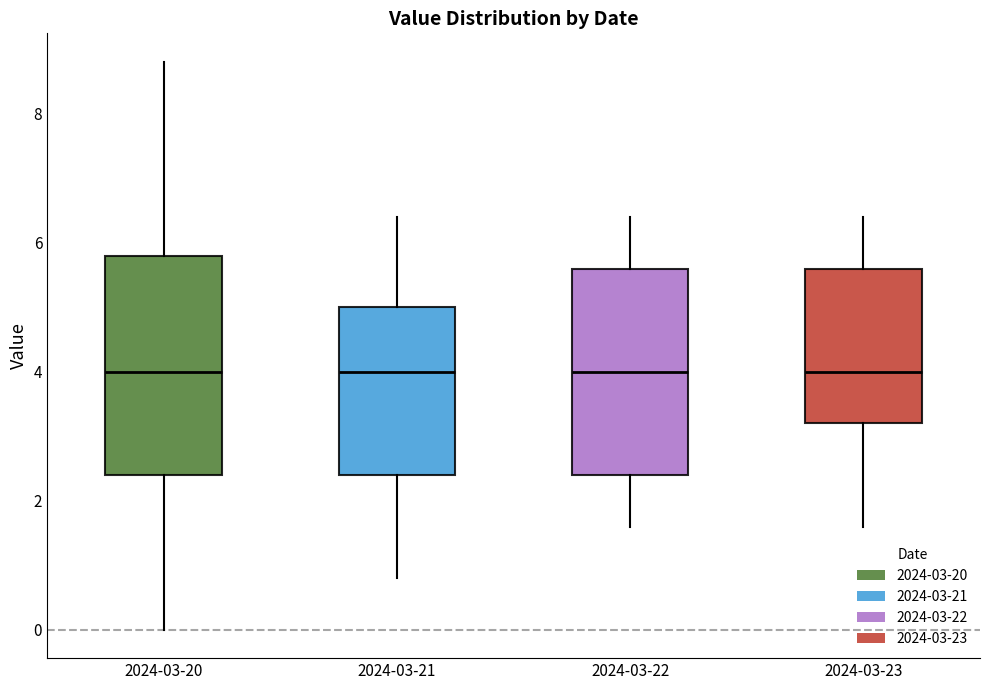

Where does the median line of the box for 2024-03-20 sit on the y-axis? The values are not printed on the chart, so give them approximately, as read against the axis.

4.0